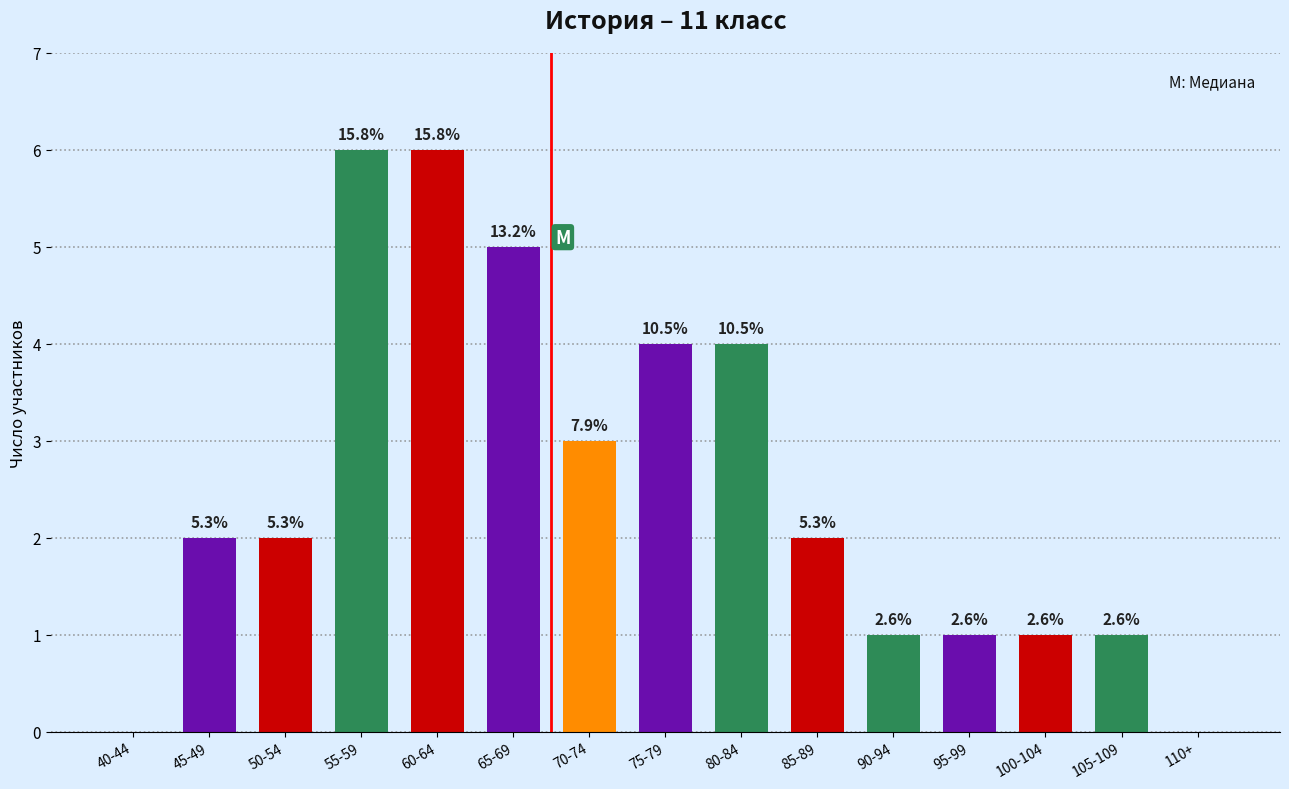

What is the difference between the values at 105-109 and 60-64?

5